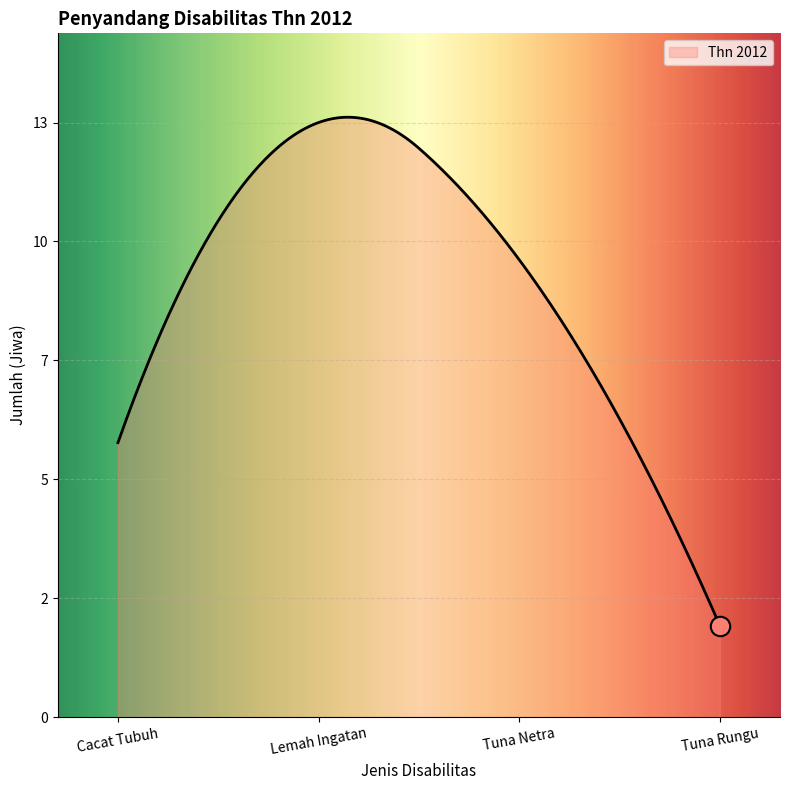

Is this an area chart (filled region under the line)?

Yes